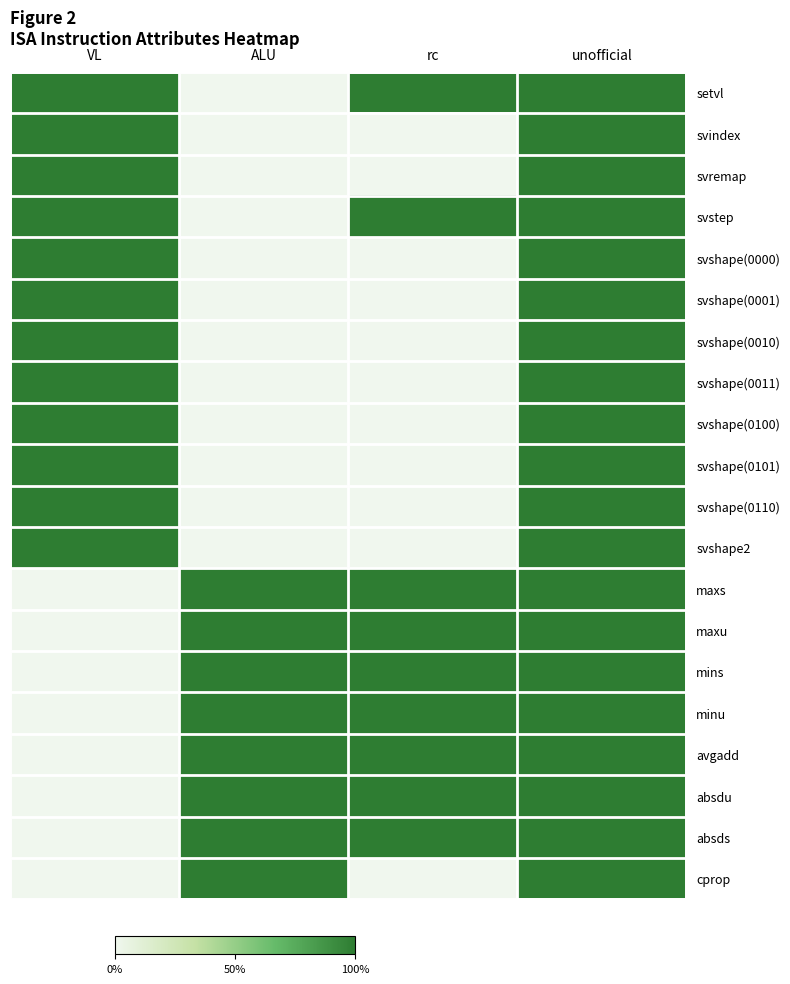

Reading left to right, list all the values displayed in this chart.

setvl: VL=1	ALU=0	rc=1	unofficial=1
svindex: VL=1	ALU=0	rc=0	unofficial=1
svremap: VL=1	ALU=0	rc=0	unofficial=1
svstep: VL=1	ALU=0	rc=1	unofficial=1
svshape(0000): VL=1	ALU=0	rc=0	unofficial=1
svshape(0001): VL=1	ALU=0	rc=0	unofficial=1
svshape(0010): VL=1	ALU=0	rc=0	unofficial=1
svshape(0011): VL=1	ALU=0	rc=0	unofficial=1
svshape(0100): VL=1	ALU=0	rc=0	unofficial=1
svshape(0101): VL=1	ALU=0	rc=0	unofficial=1
svshape(0110): VL=1	ALU=0	rc=0	unofficial=1
svshape2: VL=1	ALU=0	rc=0	unofficial=1
maxs: VL=0	ALU=1	rc=1	unofficial=1
maxu: VL=0	ALU=1	rc=1	unofficial=1
mins: VL=0	ALU=1	rc=1	unofficial=1
minu: VL=0	ALU=1	rc=1	unofficial=1
avgadd: VL=0	ALU=1	rc=1	unofficial=1
absdu: VL=0	ALU=1	rc=1	unofficial=1
absds: VL=0	ALU=1	rc=1	unofficial=1
cprop: VL=0	ALU=1	rc=0	unofficial=1